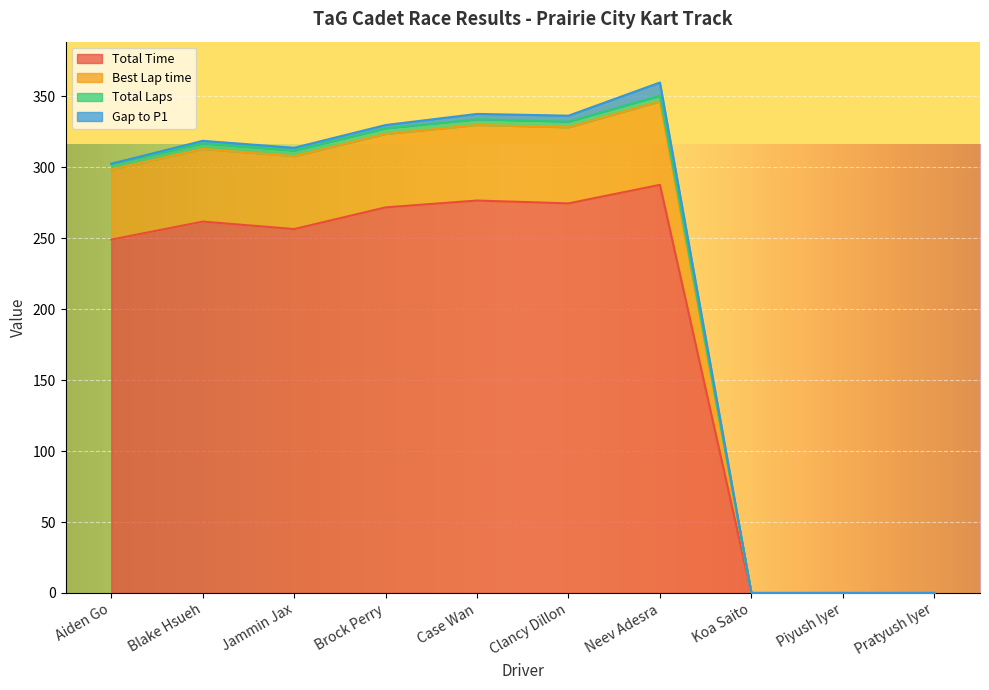

What is the maximum value for Total Time?

287.6